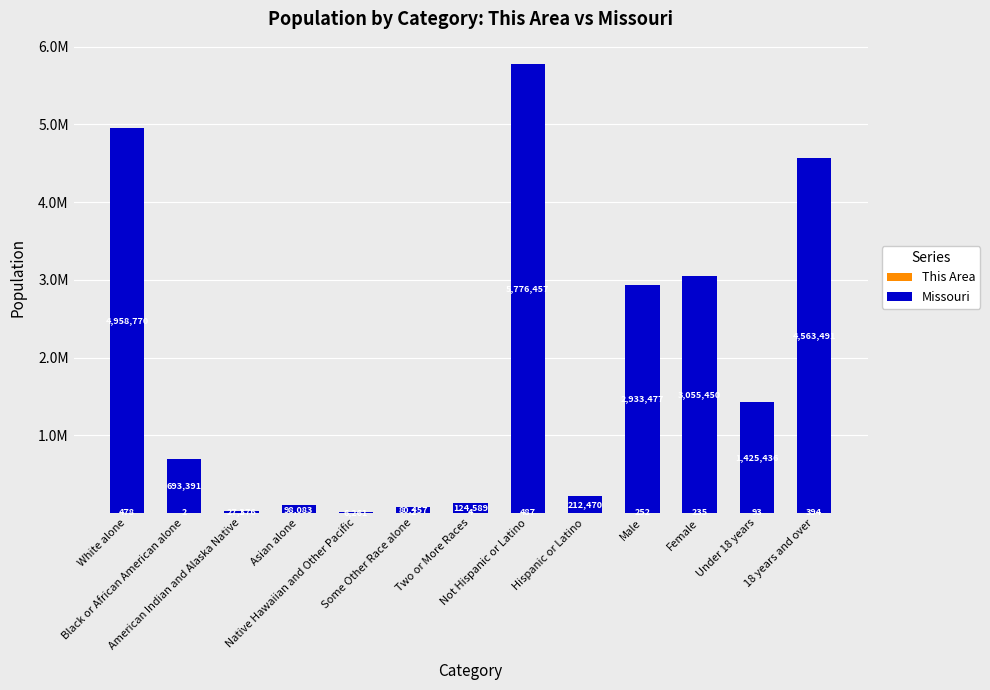

Between Under 18 years and Some Other Race alone, which is larger?

Under 18 years